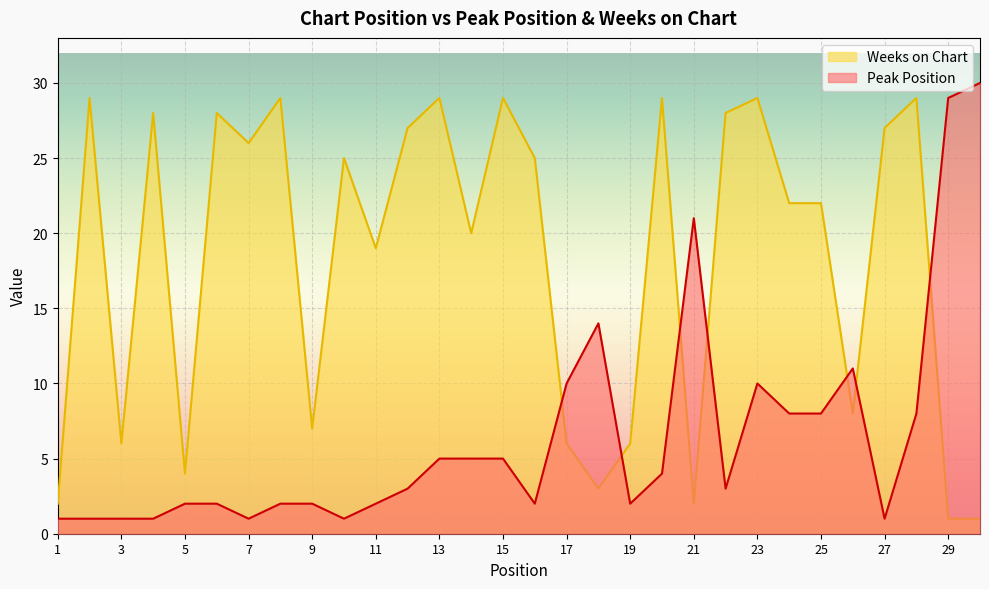

Reading right to left, extract all data points from this chart.

Peak Position: 30=30	29=29	28=8	27=1	26=11	25=8	24=8	23=10	22=3	21=21	20=4	19=2	18=14	17=10	16=2	15=5	14=5	13=5	12=3	11=2	10=1	9=2	8=2	7=1	6=2	5=2	4=1	3=1	2=1	1=1
Weeks on Chart: 30=1	29=1	28=29	27=27	26=8	25=22	24=22	23=29	22=28	21=2	20=29	19=6	18=3	17=6	16=25	15=29	14=20	13=29	12=27	11=19	10=25	9=7	8=29	7=26	6=28	5=4	4=28	3=6	2=29	1=2